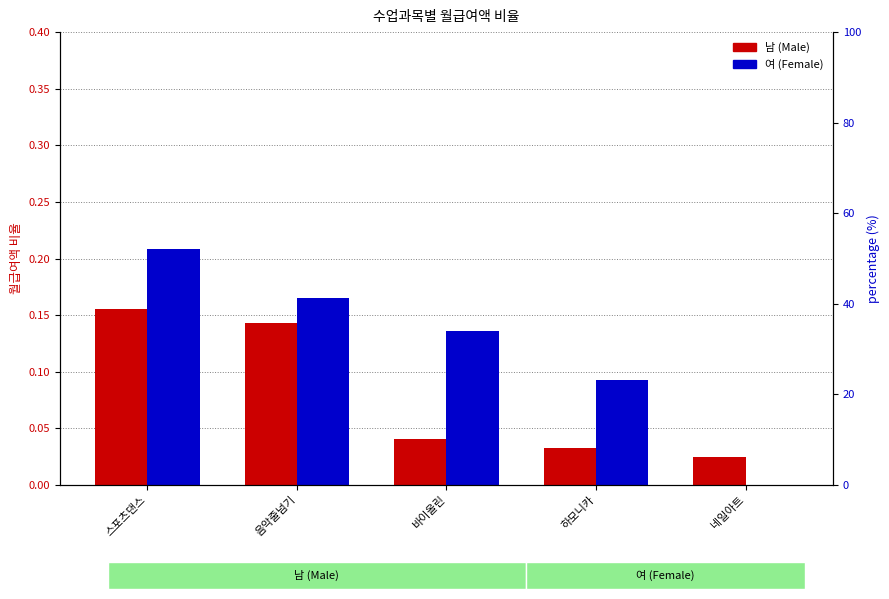

Rank the series by their average value, from highest to lowest.

여 (Female), 남 (Male)